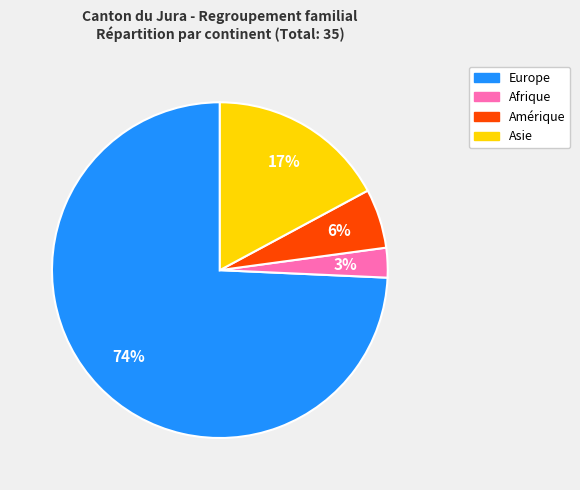

Does any single category account for the majority?

Yes